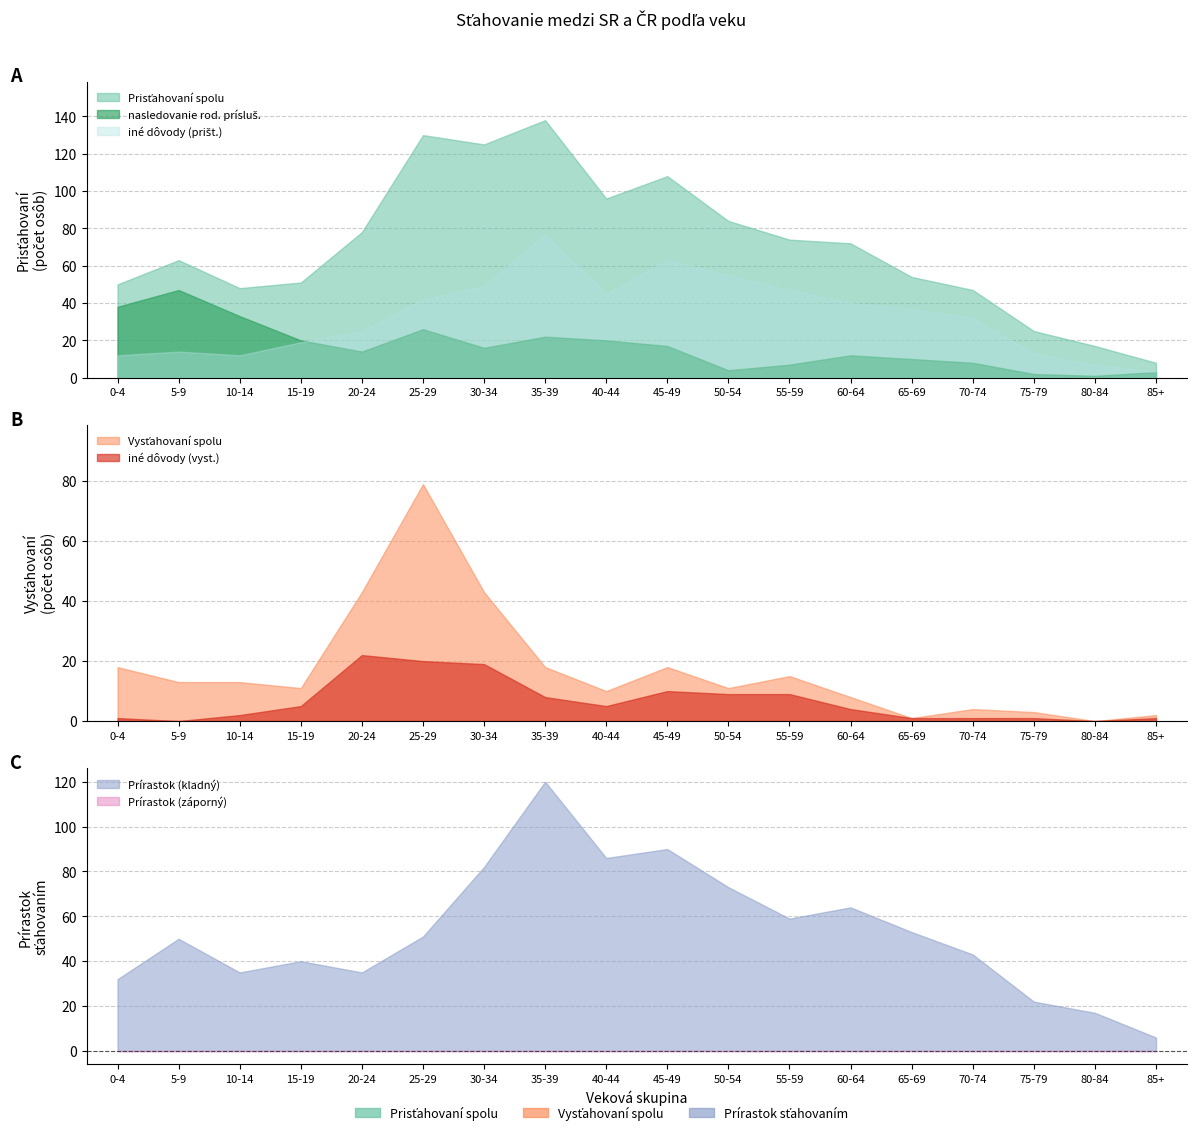

Reading left to right, extract all data points from this chart.

Prisťahovaní spolu: 0-4=50	5-9=63	10-14=48	15-19=51	20-24=78	25-29=130	30-34=125	35-39=138	40-44=96	45-49=108	50-54=84	55-59=74	60-64=72	65-69=54	70-74=47	75-79=25	80-84=17	85+=8
Vysťahovaní spolu: 0-4=18	5-9=13	10-14=13	15-19=11	20-24=43	25-29=79	30-34=43	35-39=18	40-44=10	45-49=18	50-54=11	55-59=15	60-64=8	65-69=1	70-74=4	75-79=3	80-84=0	85+=2
Prírastok sťahovaním: 0-4=32	5-9=50	10-14=35	15-19=40	20-24=35	25-29=51	30-34=82	35-39=120	40-44=86	45-49=90	50-54=73	55-59=59	60-64=64	65-69=53	70-74=43	75-79=22	80-84=17	85+=6
iné dôvody (prišt.): 0-4=12	5-9=14	10-14=12	15-19=19	20-24=25	25-29=42	30-34=49	35-39=77	40-44=45	45-49=63	50-54=55	55-59=47	60-64=40	65-69=37	70-74=32	75-79=13	80-84=7	85+=3
nasledovanie rod. (prišt.): 0-4=38	5-9=47	10-14=33	15-19=20	20-24=14	25-29=26	30-34=16	35-39=22	40-44=20	45-49=17	50-54=4	55-59=7	60-64=12	65-69=10	70-74=8	75-79=2	80-84=1	85+=3
iné dôvody (vyst.): 0-4=1	5-9=0	10-14=2	15-19=5	20-24=22	25-29=20	30-34=19	35-39=8	40-44=5	45-49=10	50-54=9	55-59=9	60-64=4	65-69=1	70-74=1	75-79=1	80-84=0	85+=1